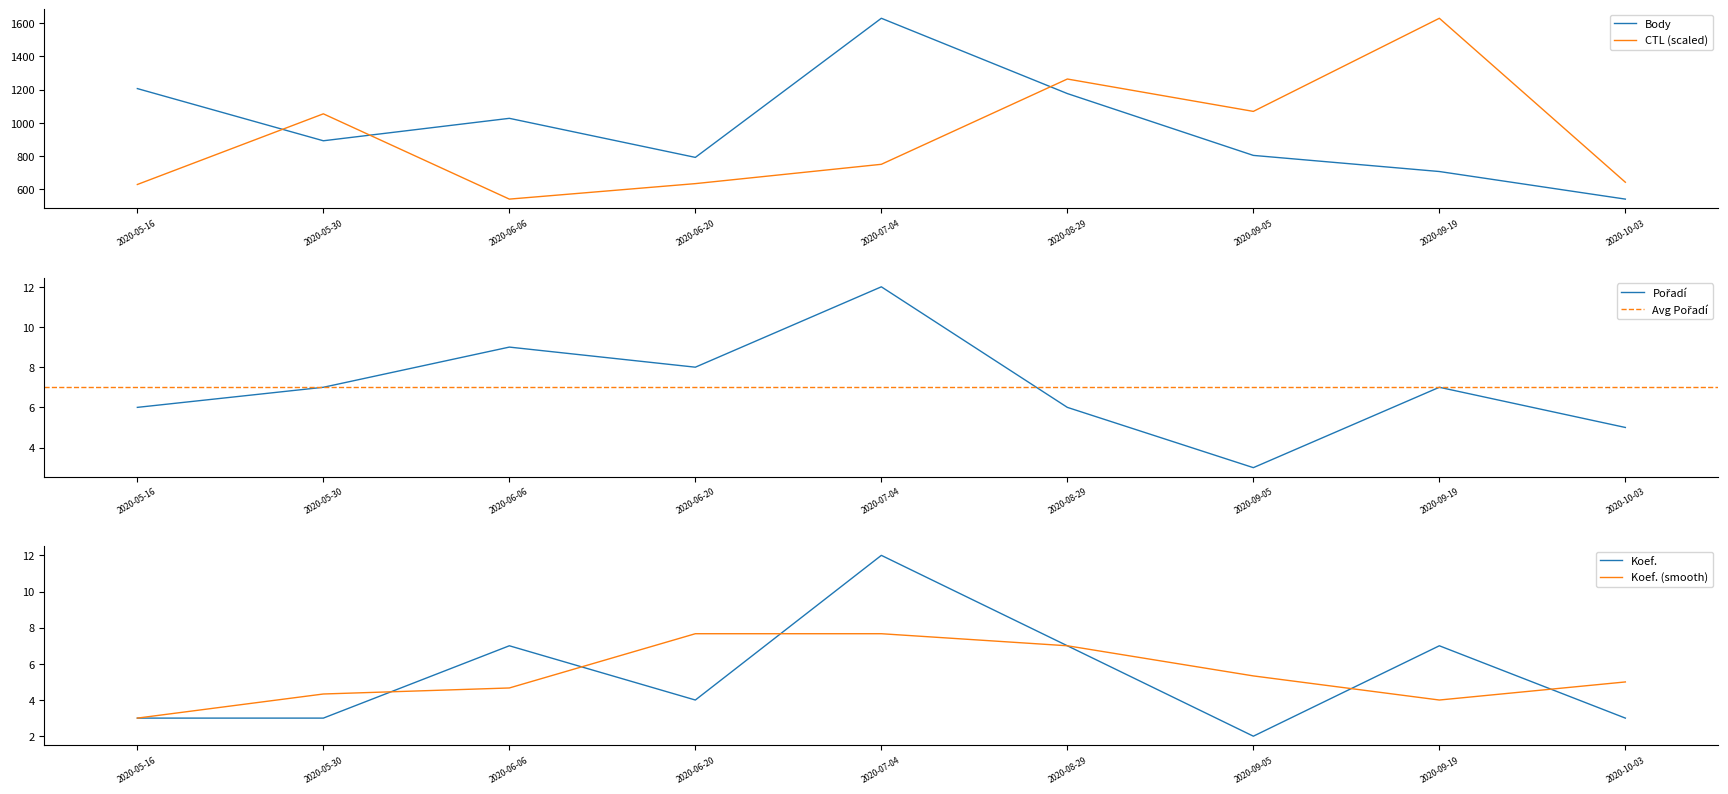

What is the sum of the CTL values at 2020-05-30 and 2020-07-04?

1804.5